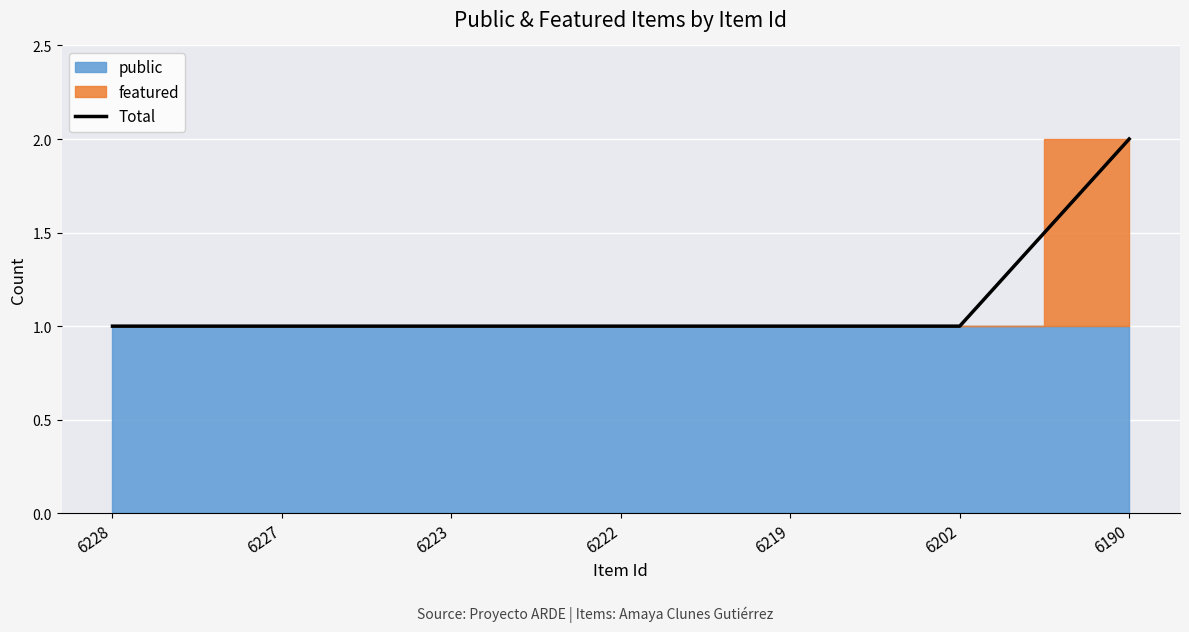

At which category does the chart reach its peak across all series?

6190